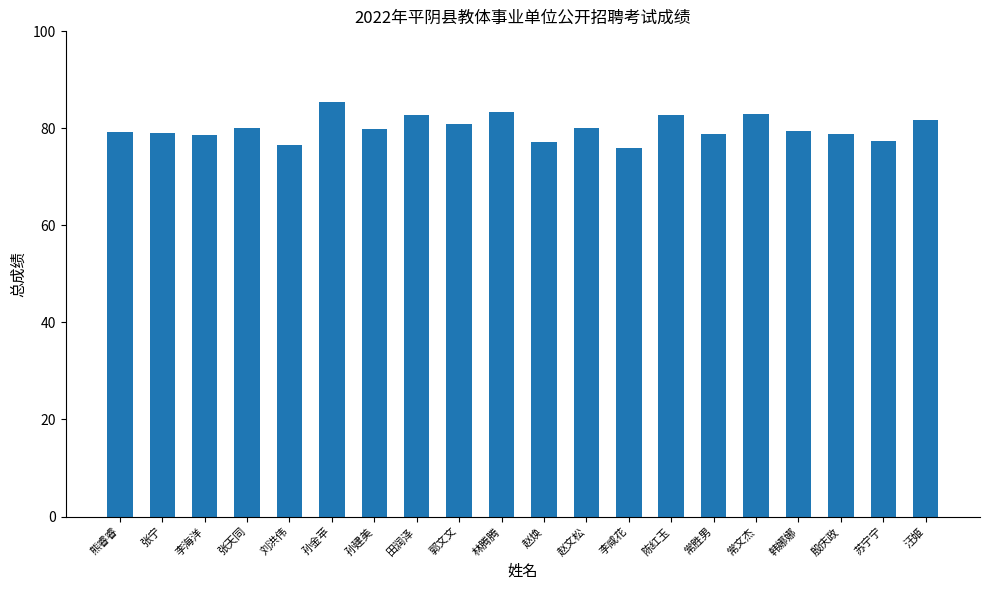

What is the approximate value at 韩娜娜?

79.4